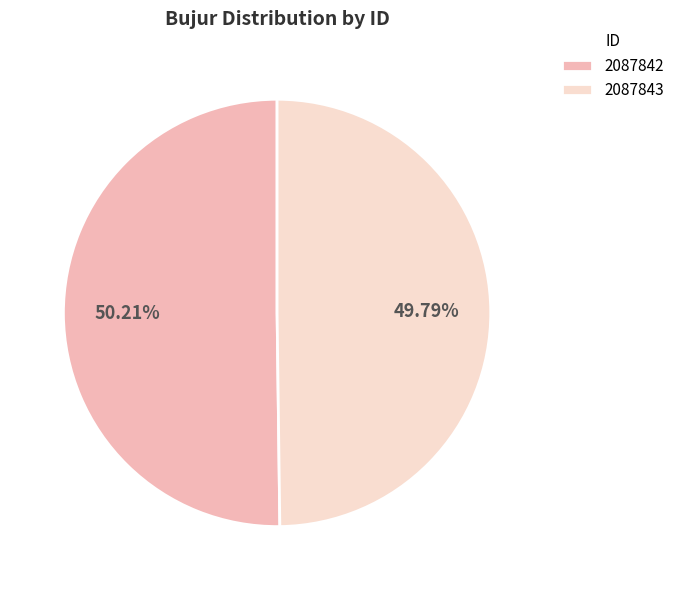

Approximately how many times larger is the value at 2087843 compared to 2087842?

1.0